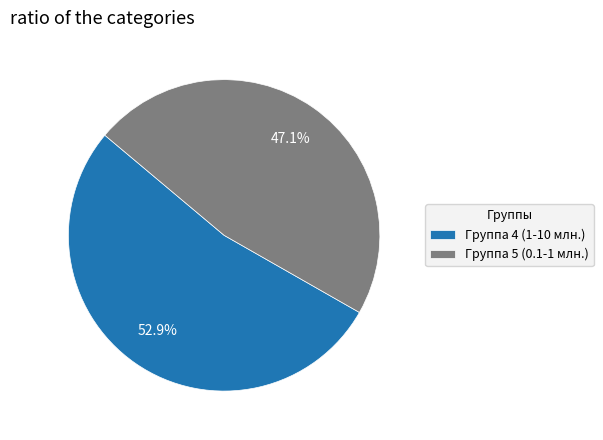

How many segments does this pie chart have?

2